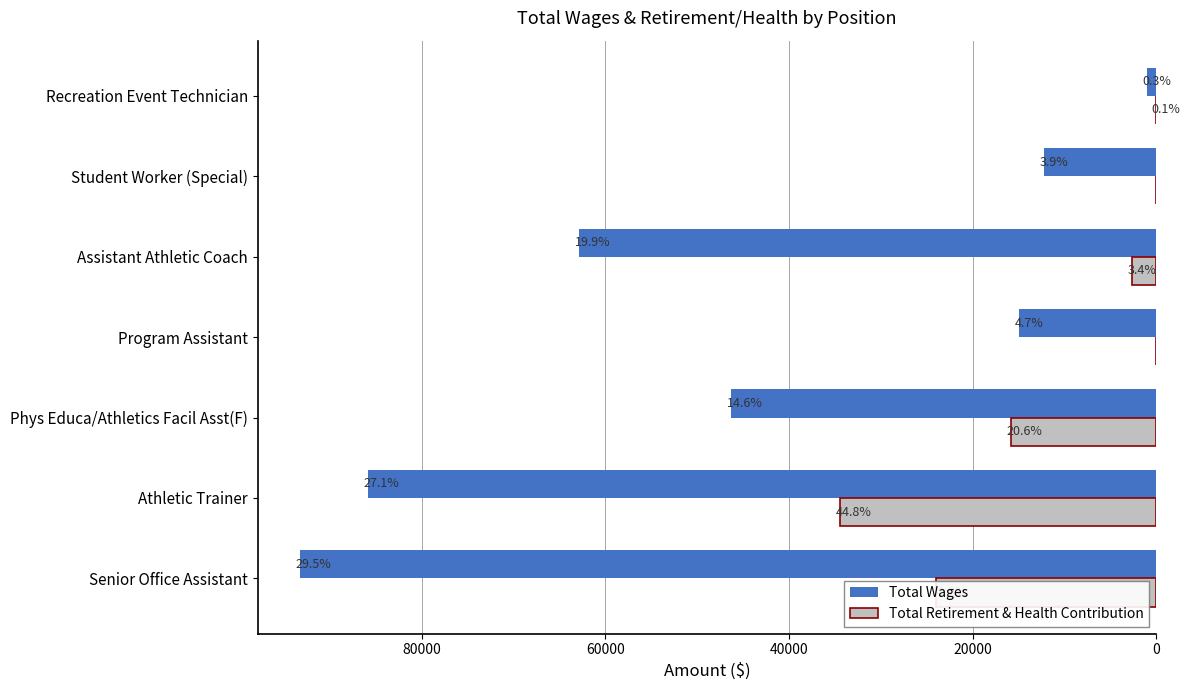

What are all the series names shown in the legend?

Total Wages, Total Retirement & Health Contribution